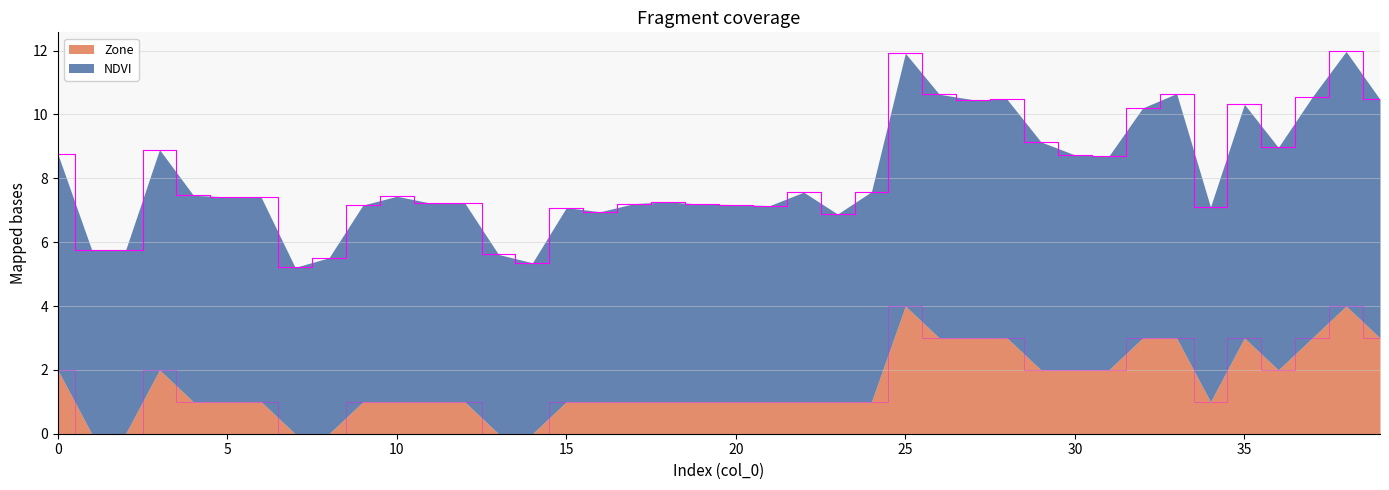

How many values in the NDVI series exceed 7?

32